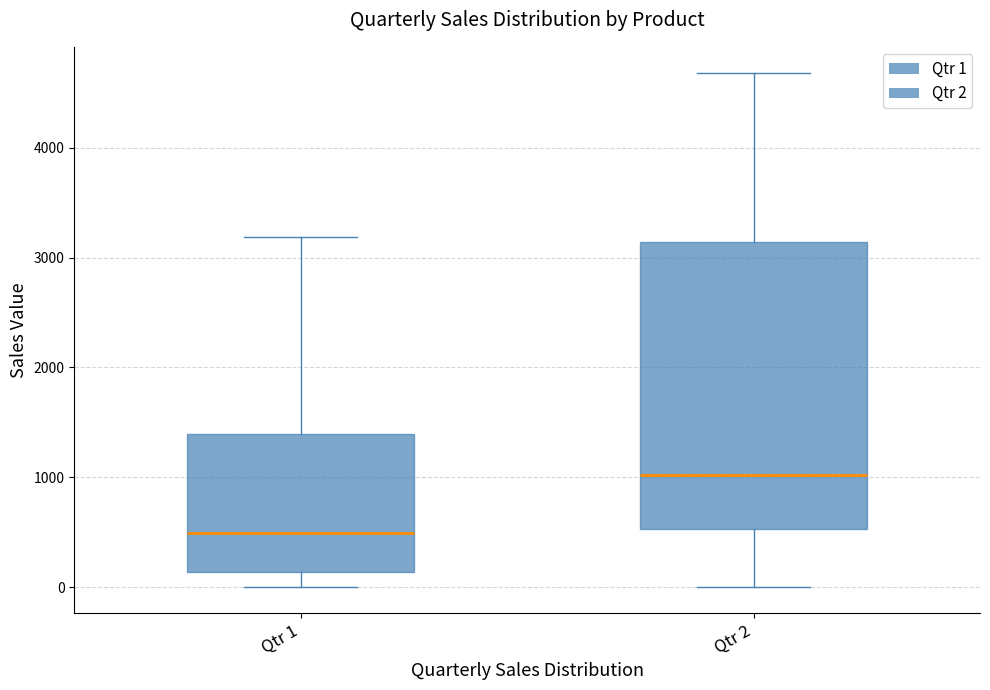

Which box has the lowest median line?

Qtr 1